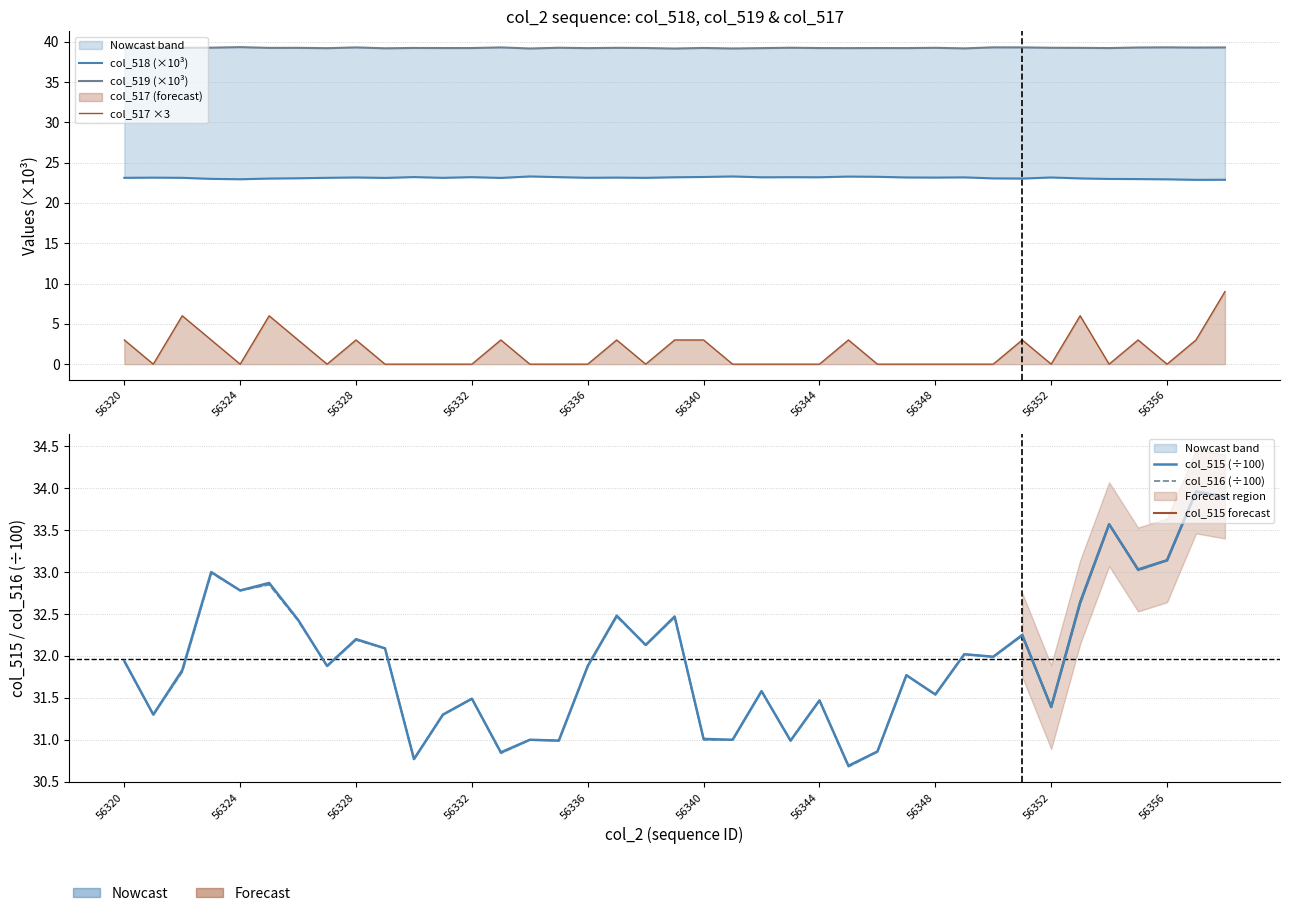

What are all the series names shown in the legend?

col_518, col_519, col_515, col_516, col_517